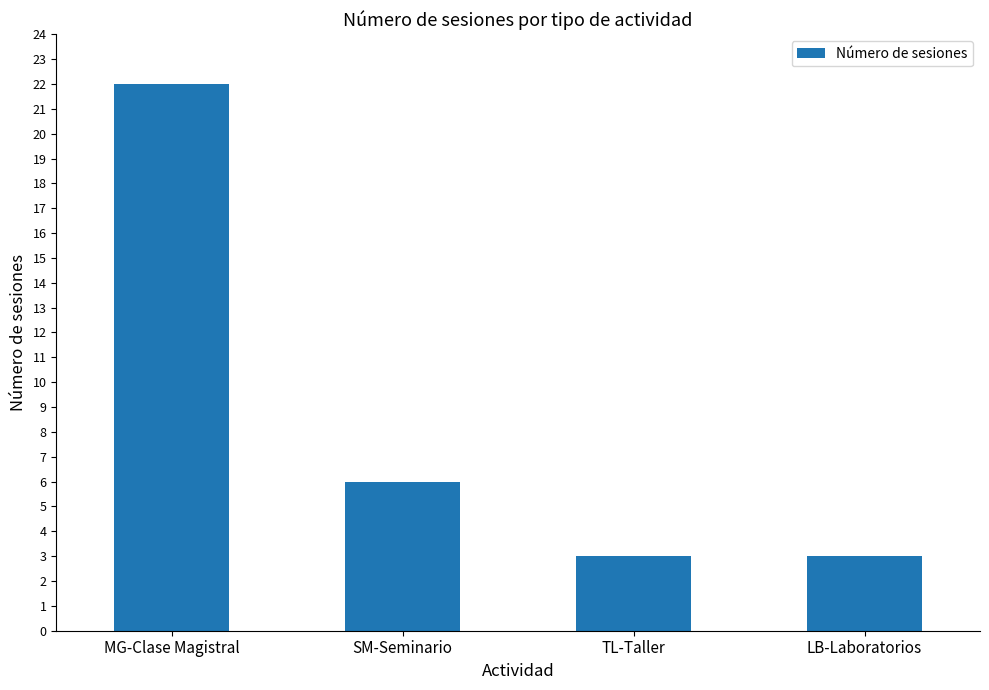

What is the value of the 4th bar from the left?

3